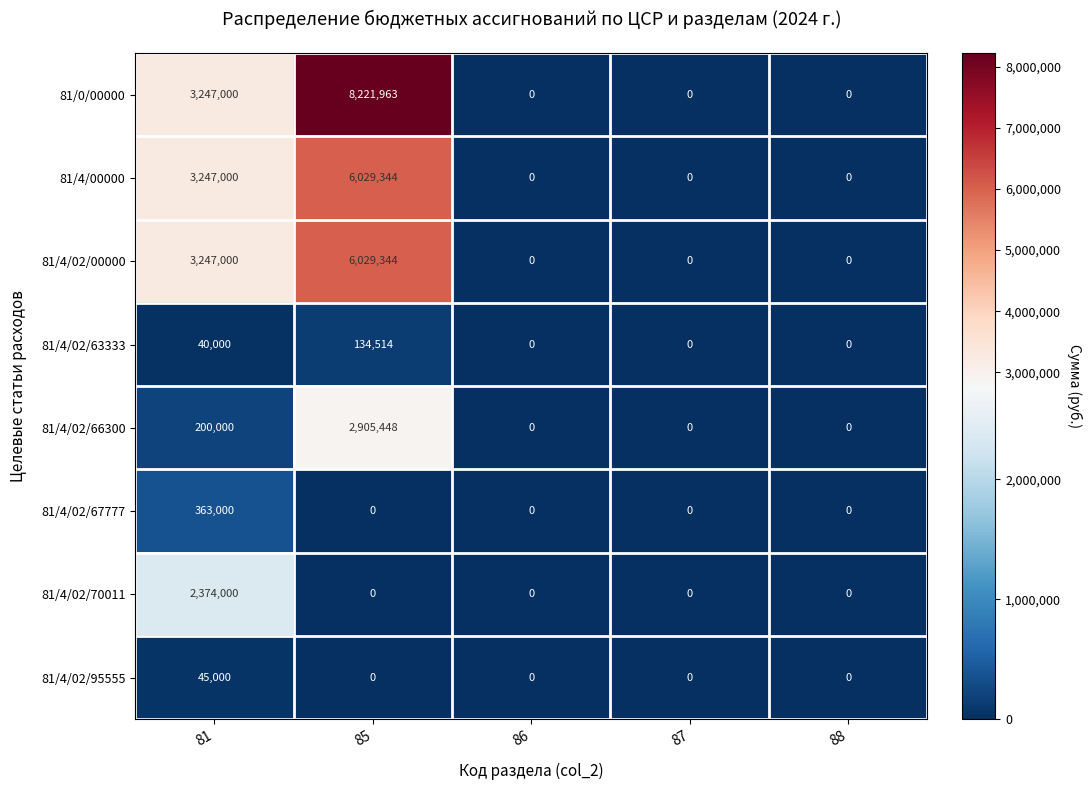

Which series has the largest total across all categories?

81/0/00000